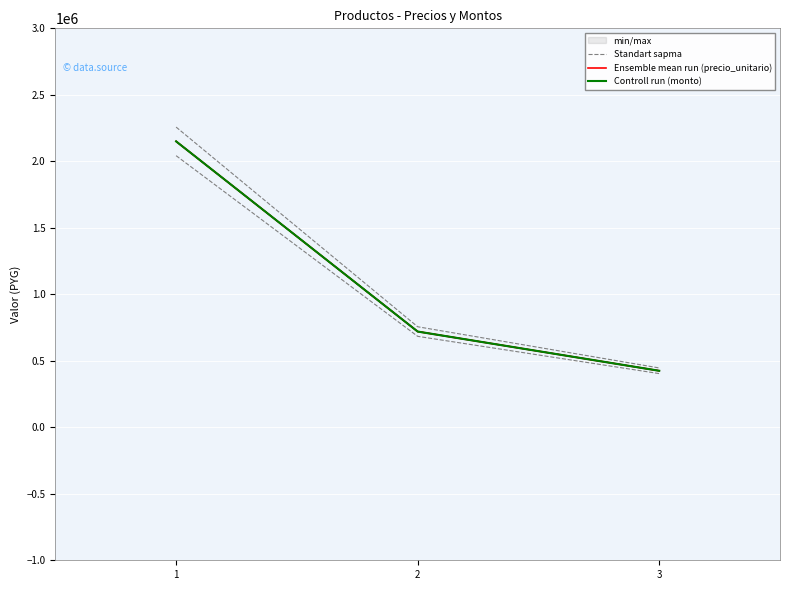

What is the average value of the Ensemble mean run (precio_unitario) series?

1098333